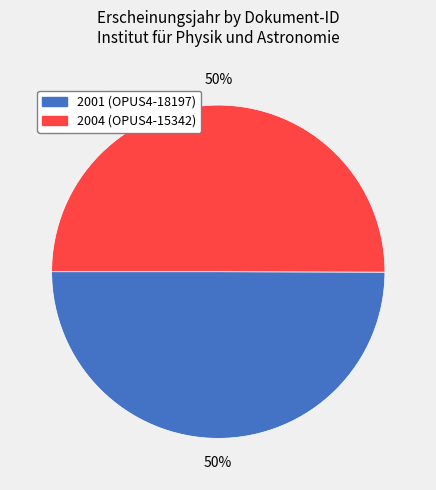

To the nearest percent, what is the average slice percentage?

50%